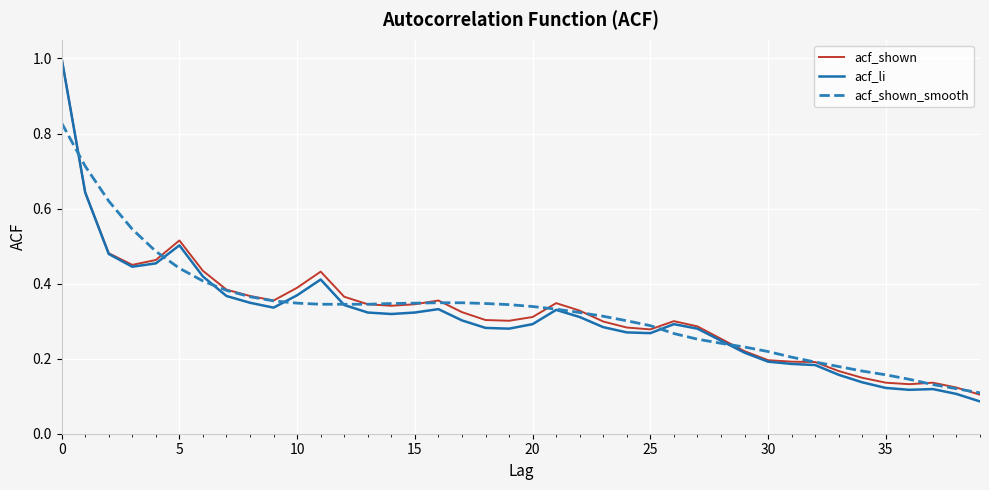

Which series has the widest spread of values?

acf_li